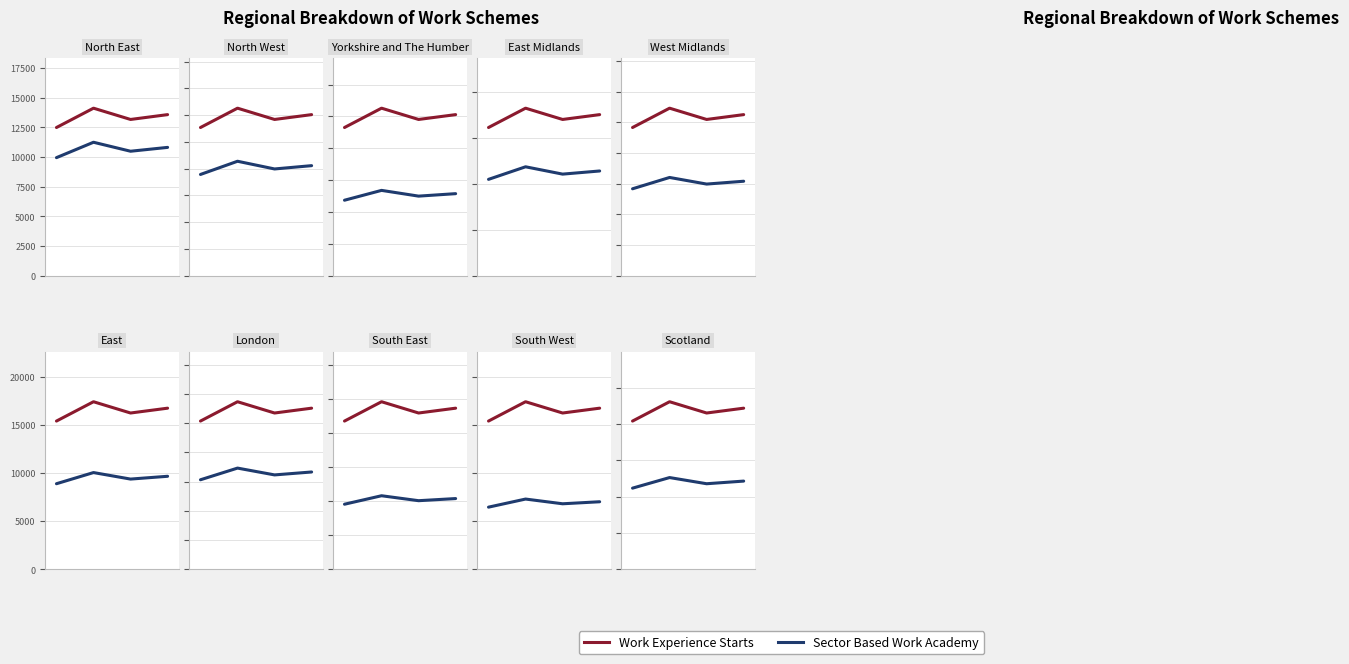

What is the total value across all series at 2?

33290.4